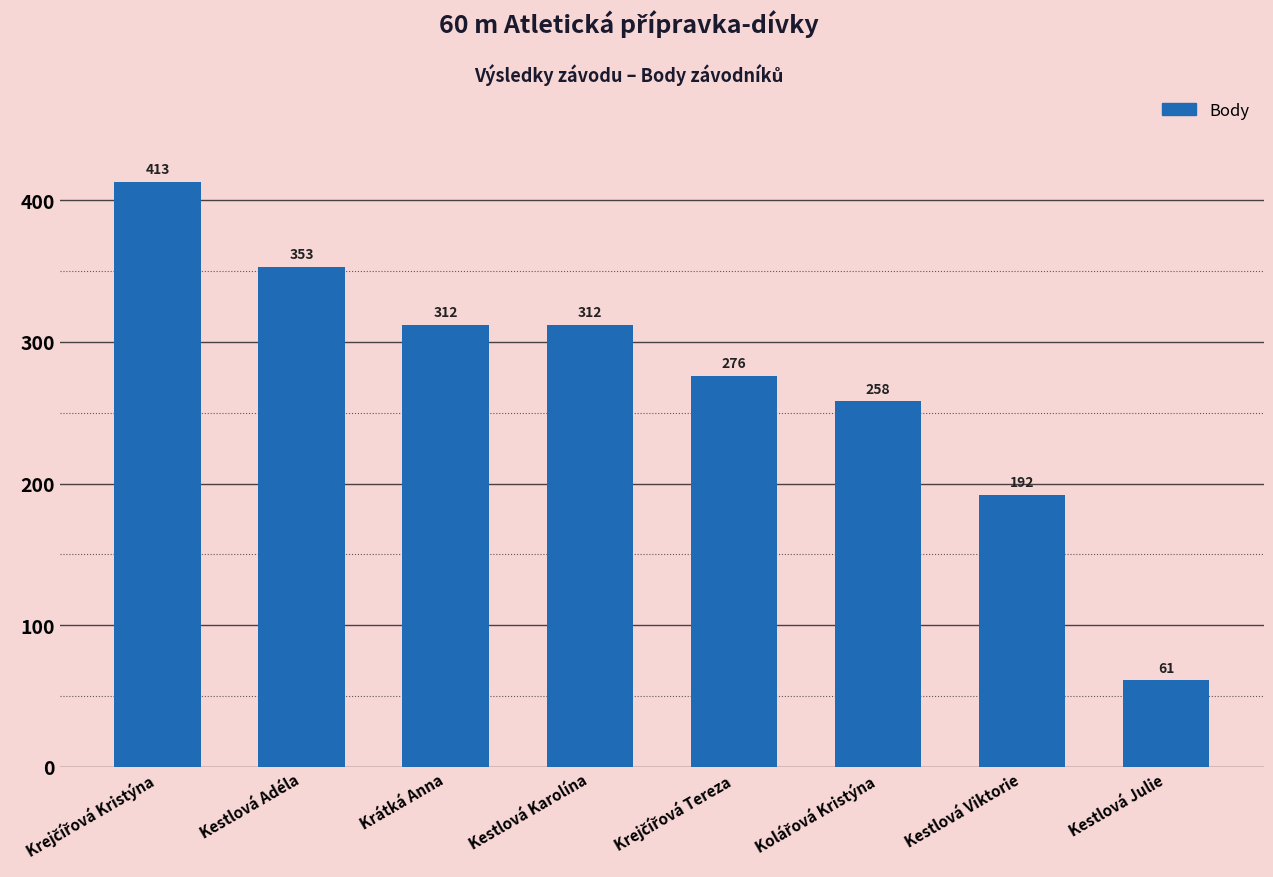

How many bars are there in total?

8